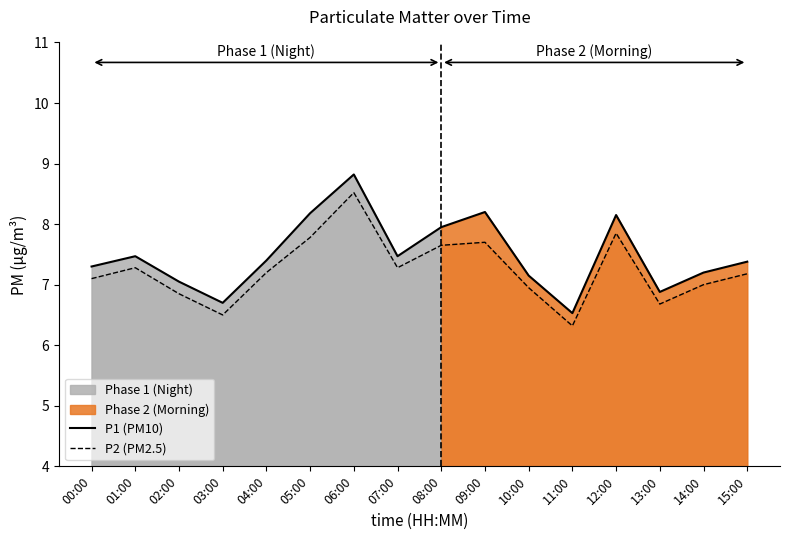

True or false: P2 and P1 cross at least once.

False